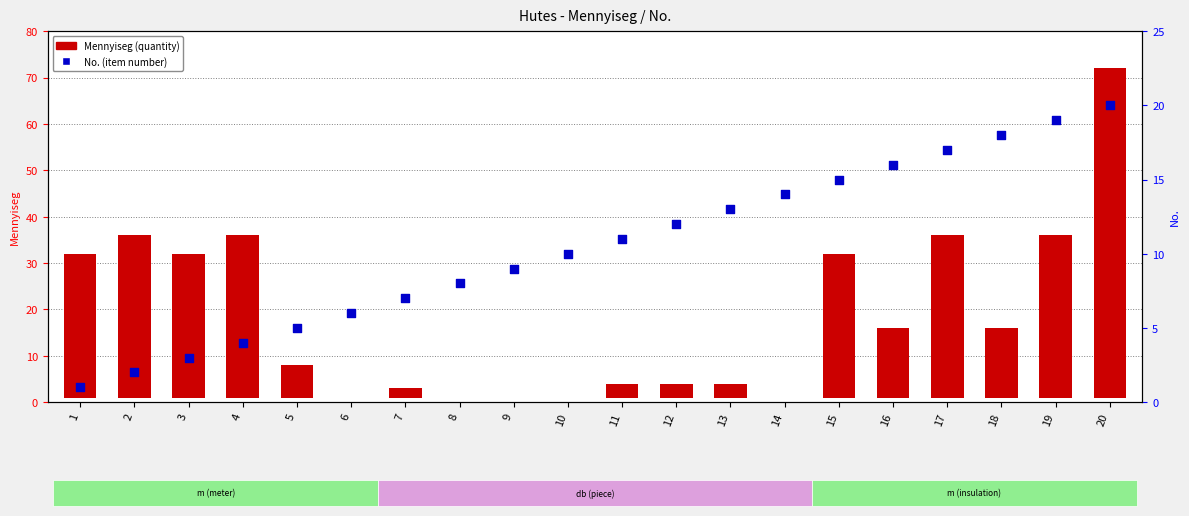

What is the ratio of the value at 17 to the value at 11?

1.5